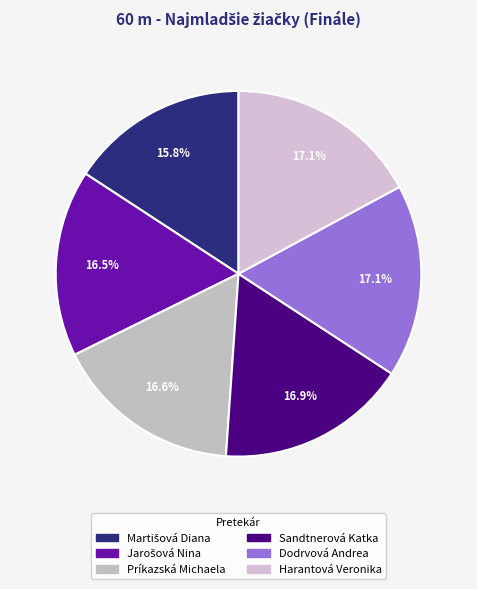

To the nearest percent, what is the average slice percentage?

17%